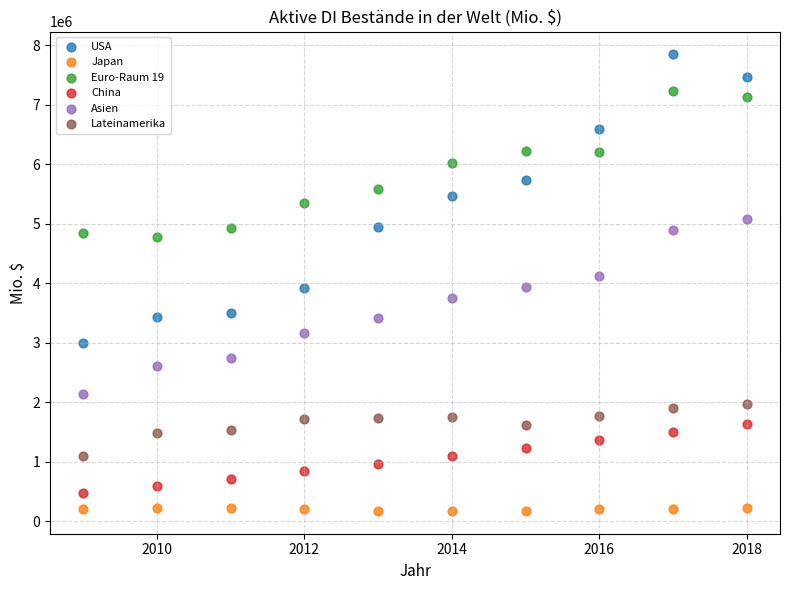

Across all data points, what is the range of Y values (max minus min)?

7673491.9